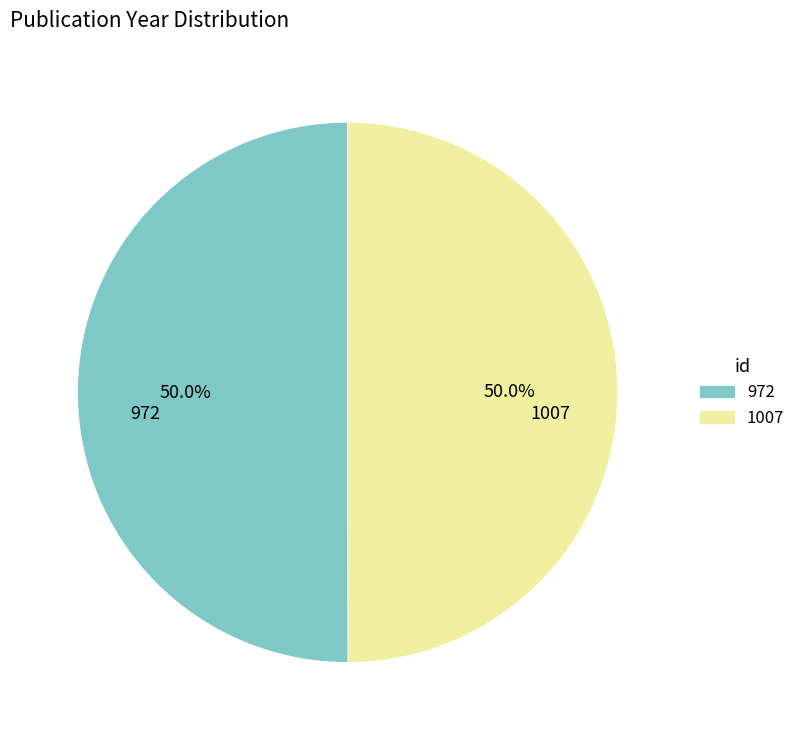

Combined, what portion of the pie is 972 and 1007?

100.0%